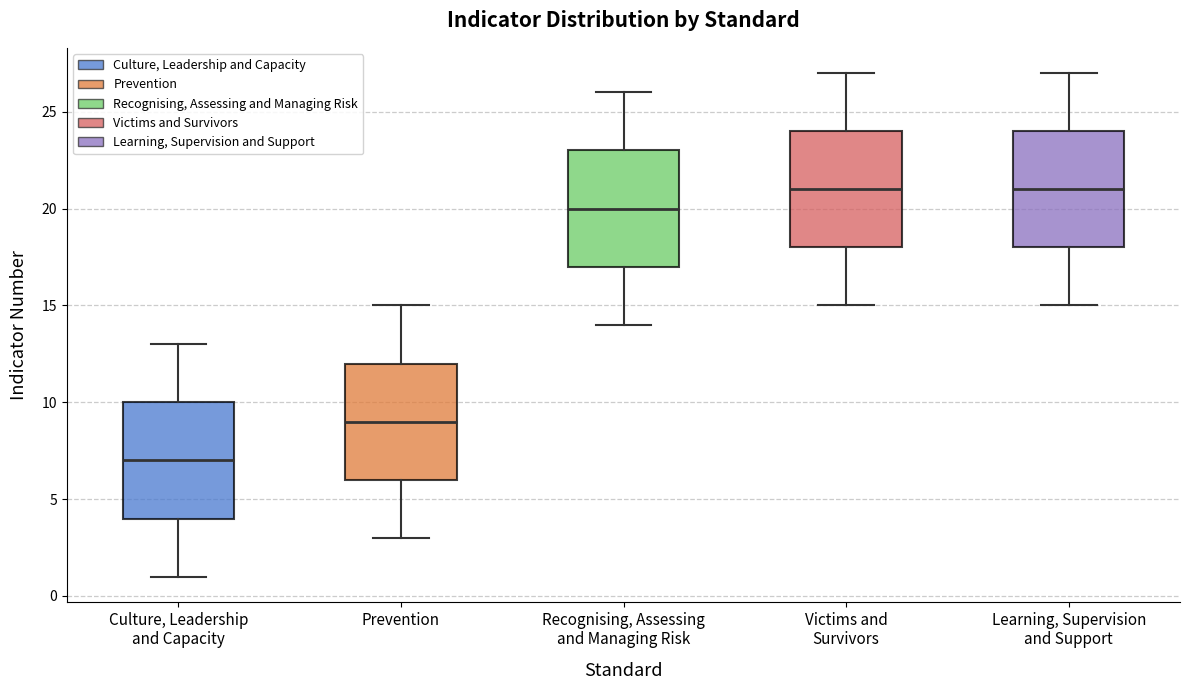

Which box has the lowest median line?

Culture, Leadership and Capacity